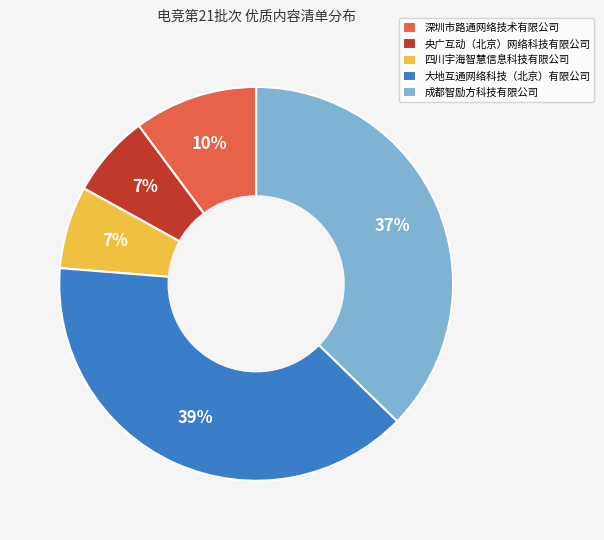

How many segments does this pie chart have?

5